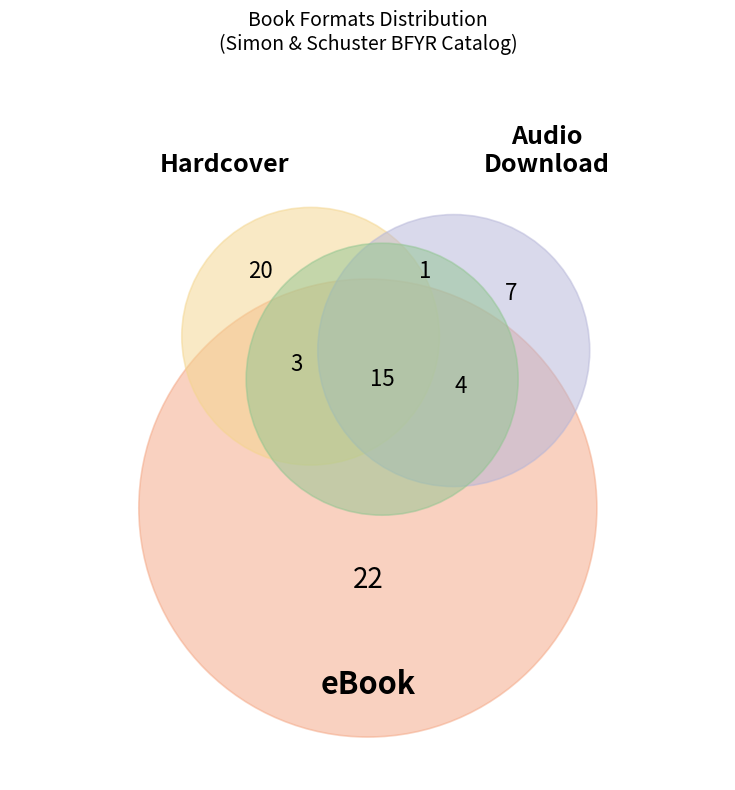

Approximately how many times larger is the value at Hardcover compared to Audio Download?

2.9